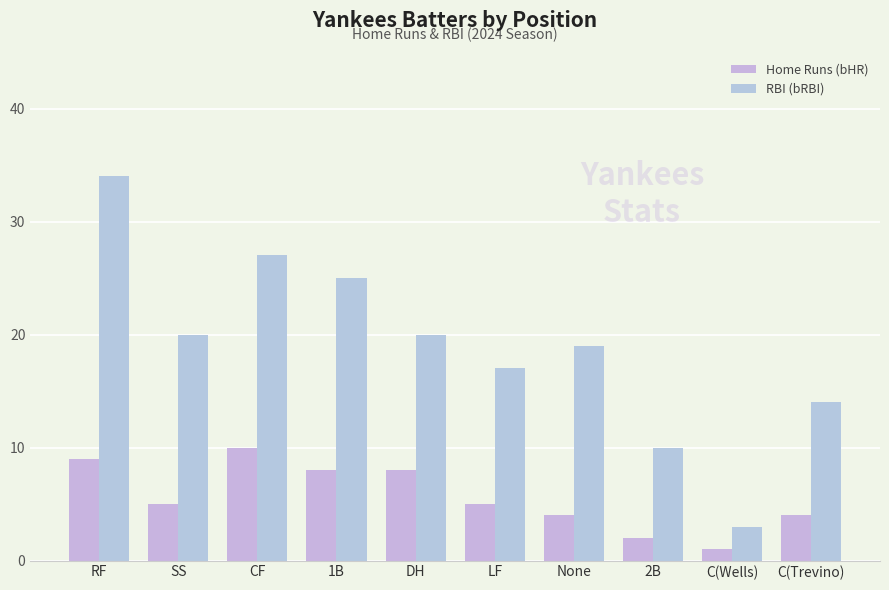

What is the spread (max minus min) of values at CF?

17